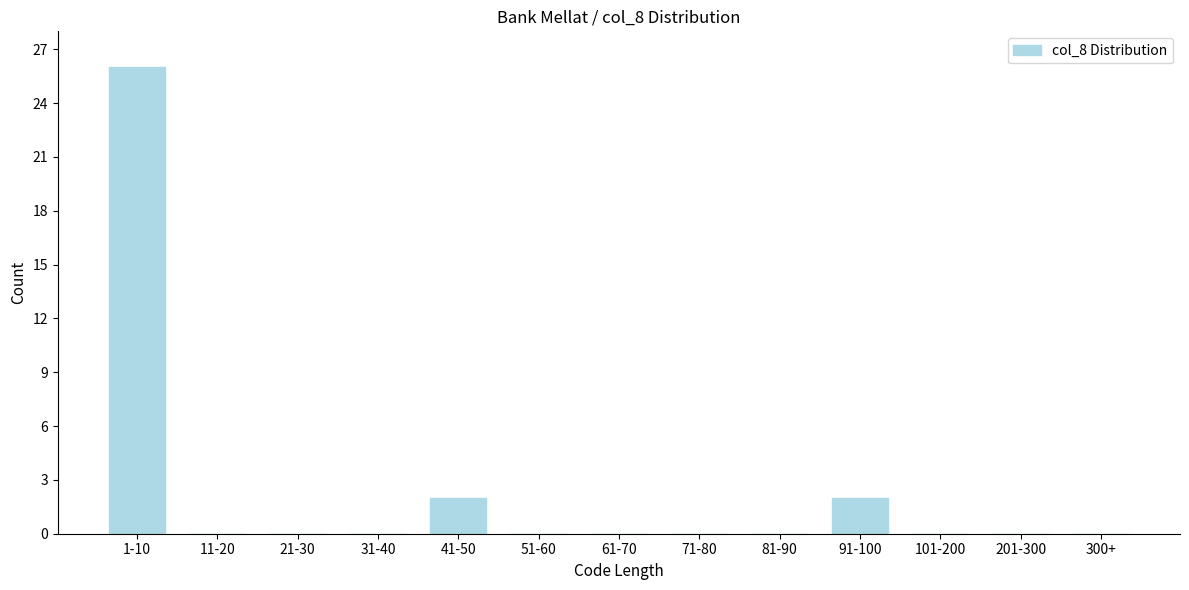

Reading left to right, what are all the values shown in this chart?

1-10=26	11-20=0	21-30=0	31-40=0	41-50=2	51-60=0	61-70=0	71-80=0	81-90=0	91-100=2	101-200=0	201-300=0	300+=0